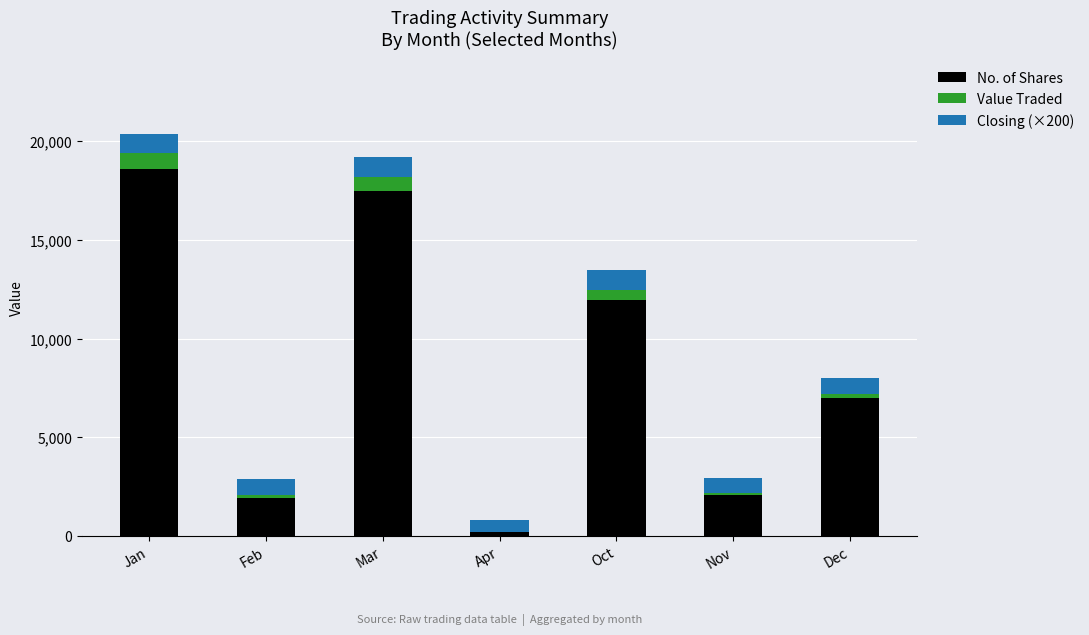

What is the total value across all series at Oct?

13451